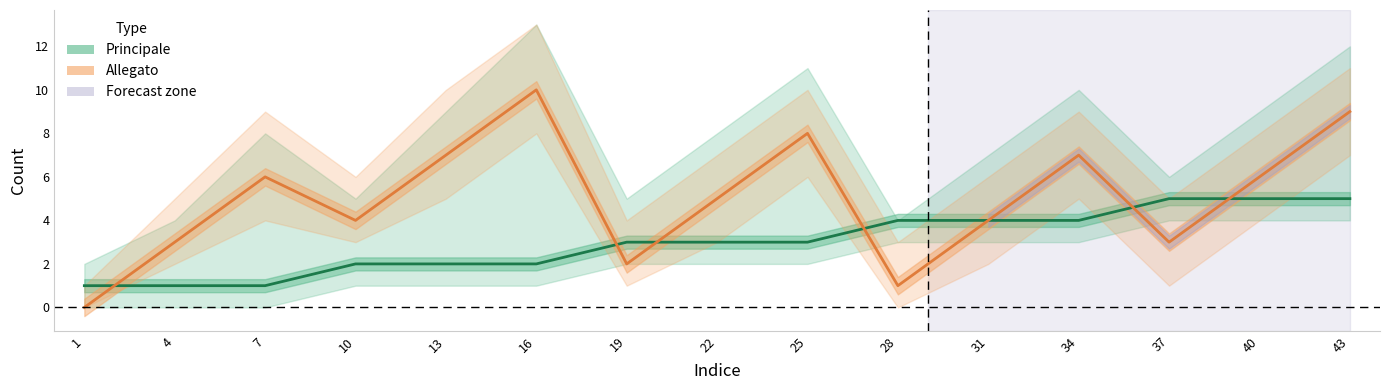

How many values in the Principale series exceed 3?

6